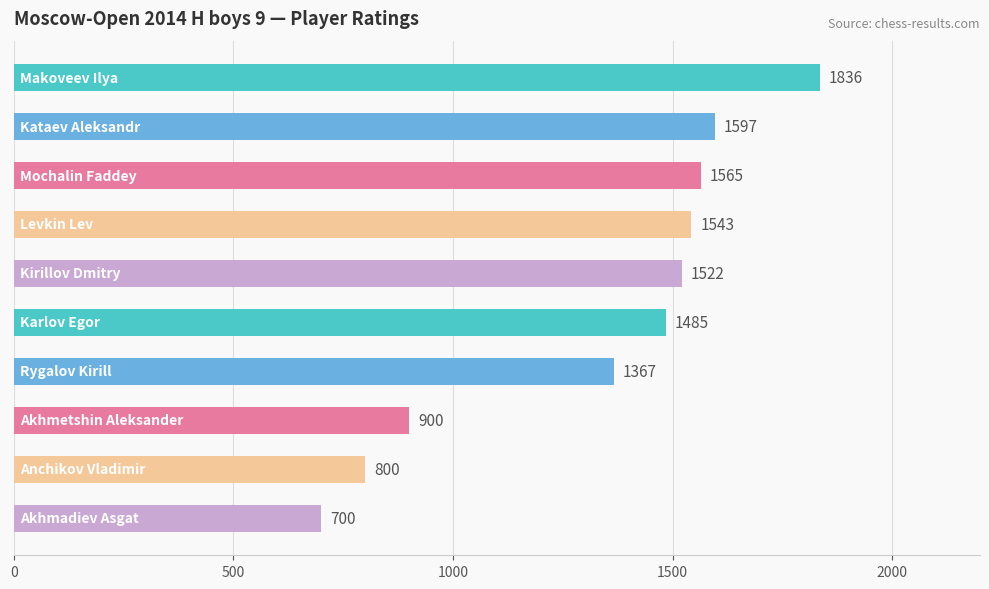

What is the value of the 10th bar from the top?

700